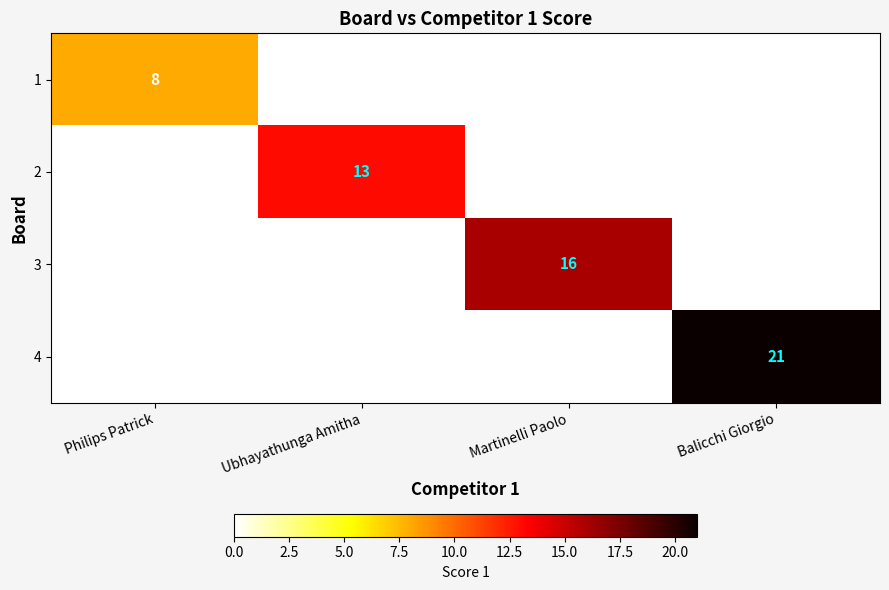

How many data points does each series have?

4